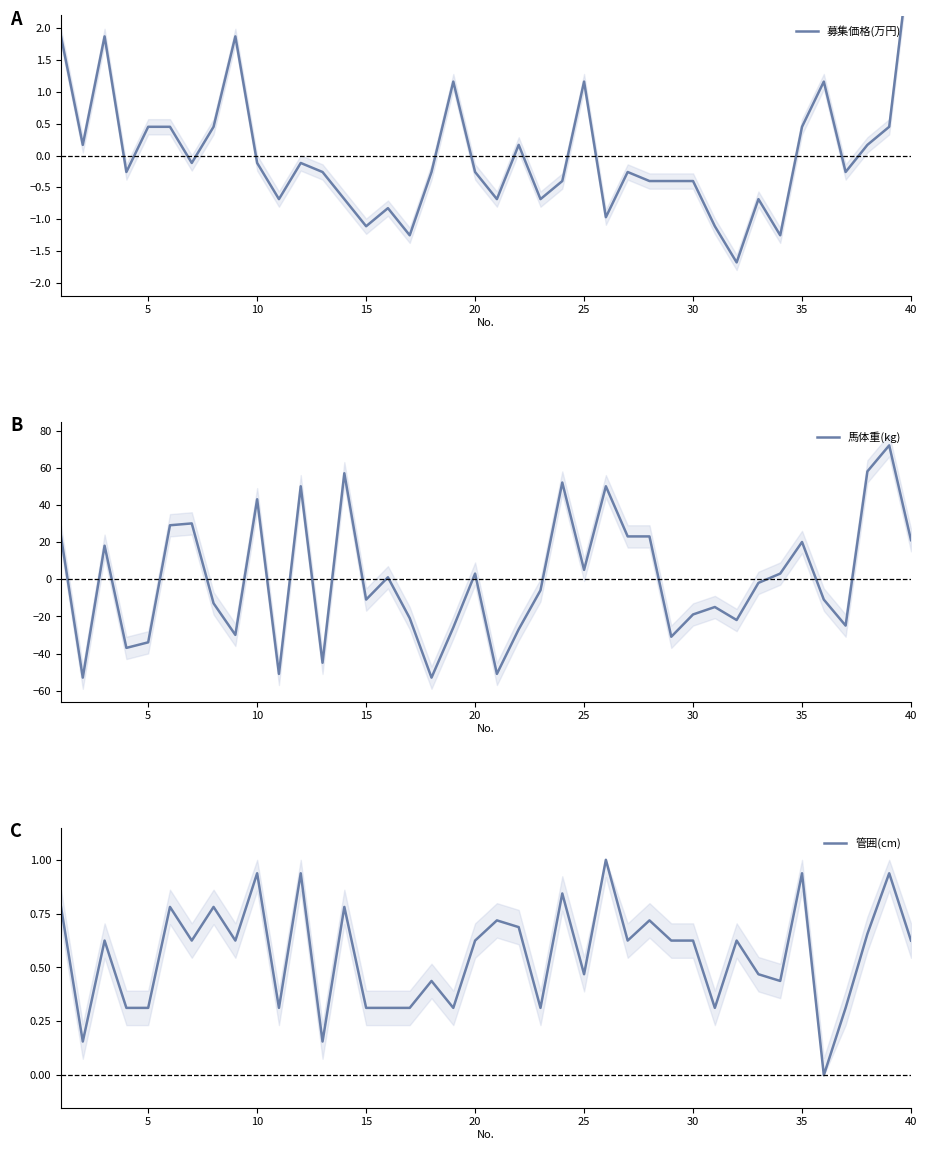

The 馬体重(kg) series shows -33.9 at 5. True or false?

True